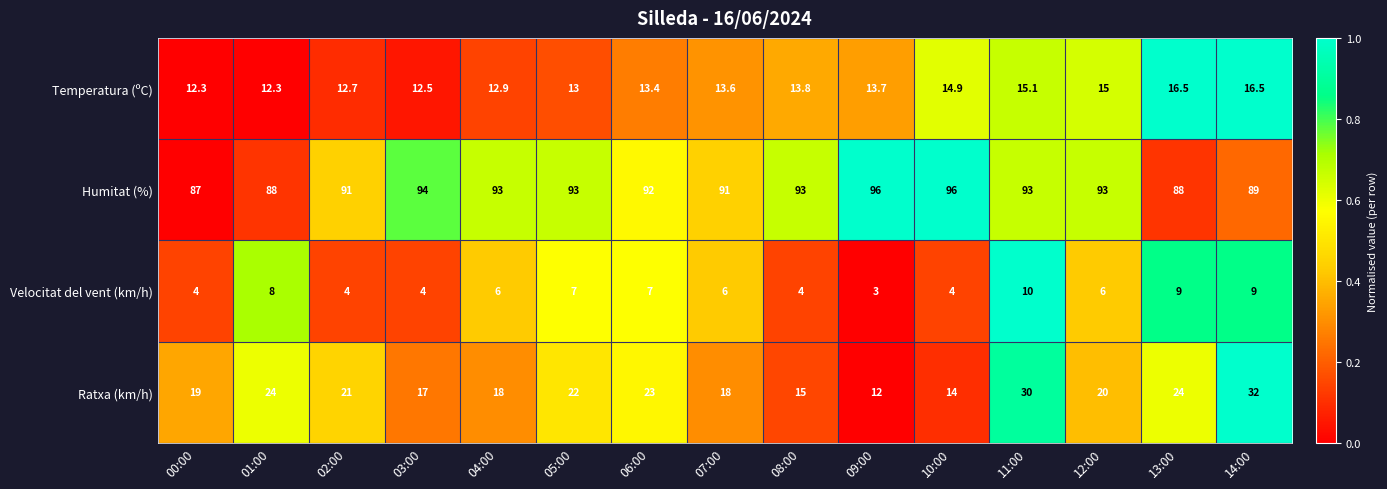

Rank the series by their maximum value, from lowest to highest.

Velocitat del vent (km/h), Temperatura (ºC), Ratxa (km/h), Humitat (%)